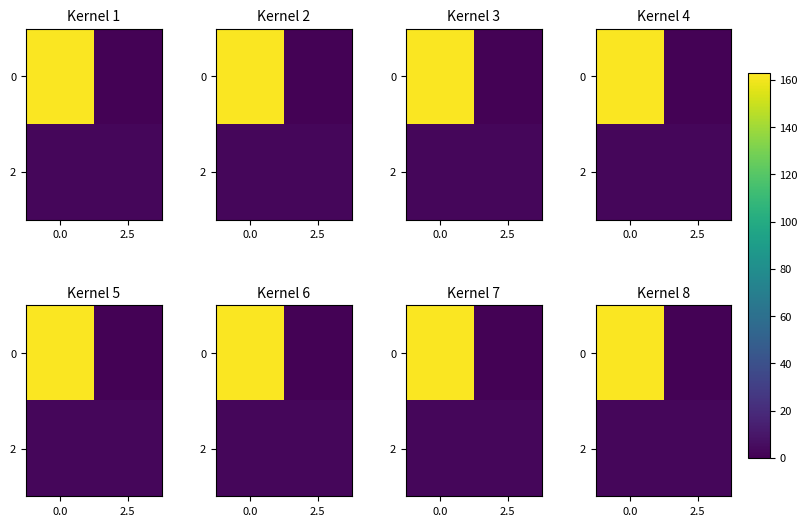

Where is row_0 nearest to the value 81?

2.5